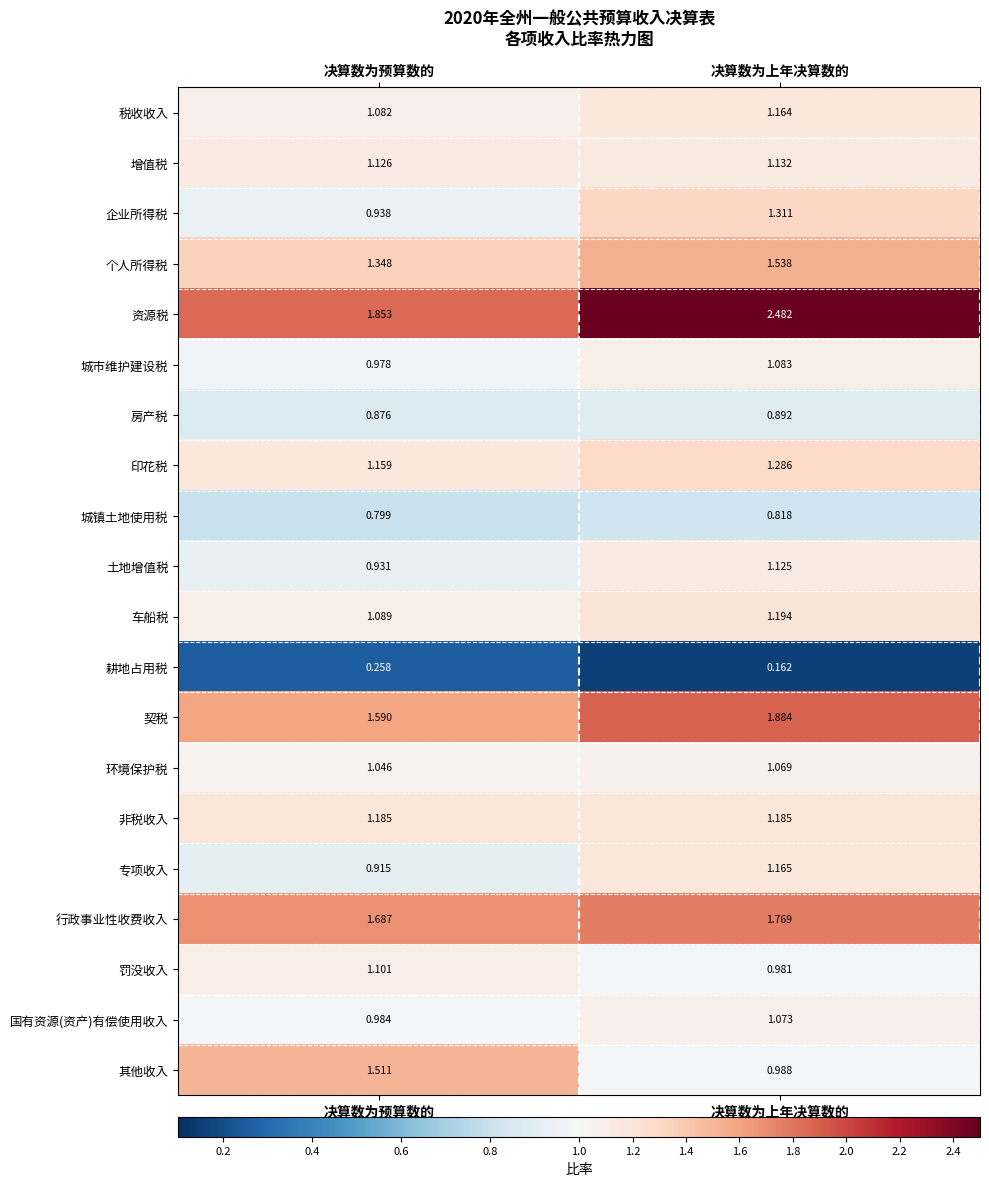

Which series changed the most between 决算数为预算数的 and 决算数为上年决算数的?

资源税